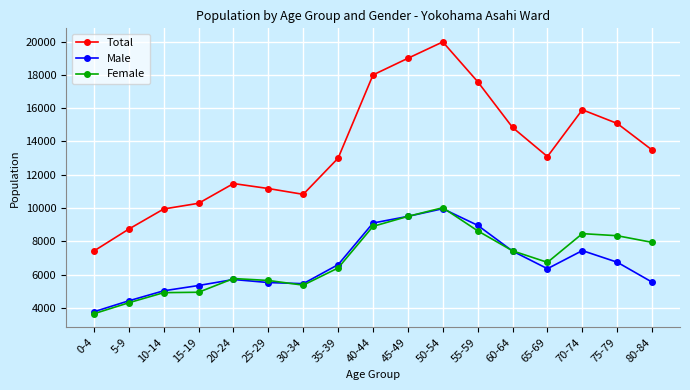

What is the maximum value for Male?

9962